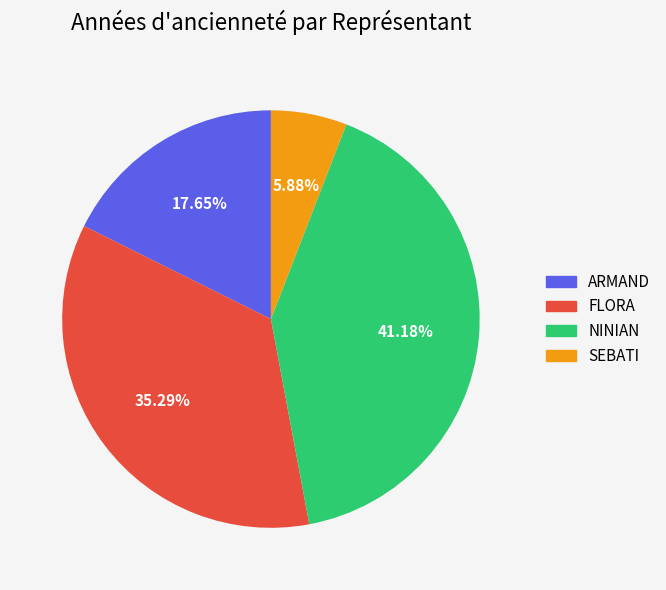

Count the number of slices in the pie.

4